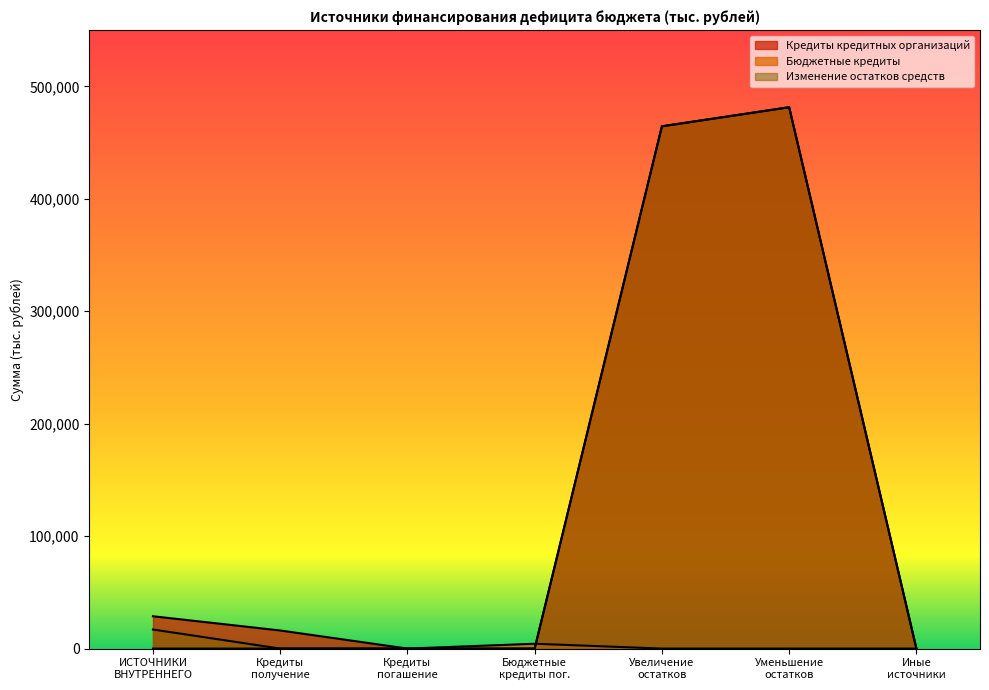

What is the difference between the Кредиты кредитных организаций values at Кредиты получение and Бюджетные кредиты погашение?

16102.0